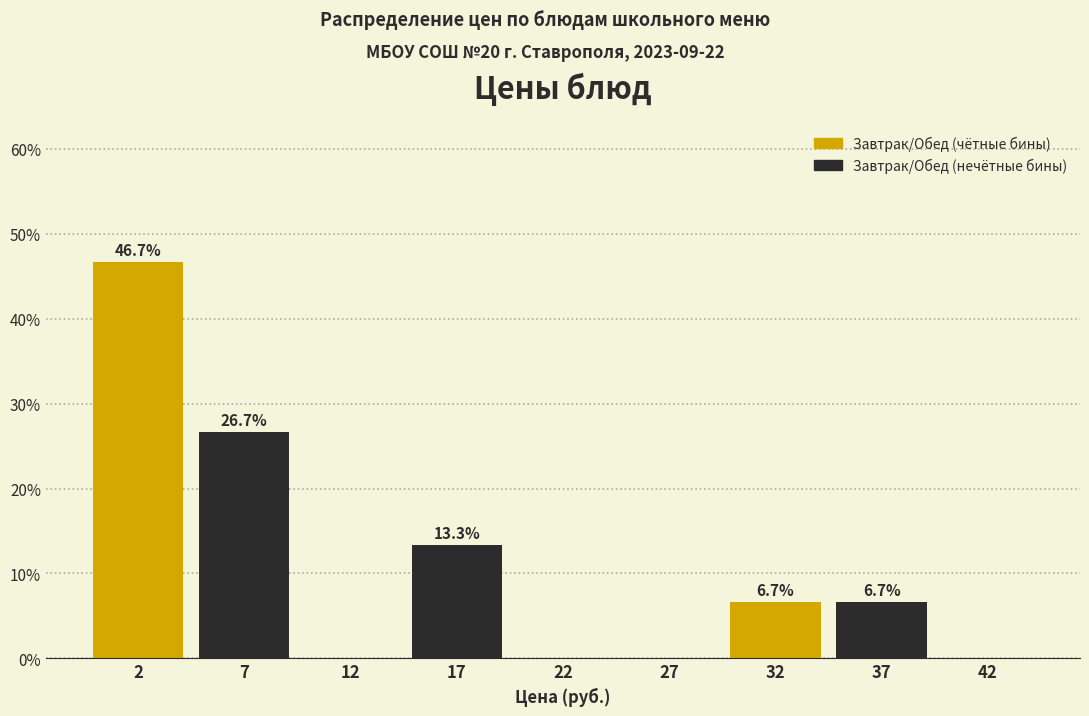

Reading left to right, extract all data points from this chart.

2=46.7	7=26.7	12=0.0	17=13.3	22=0.0	27=0.0	32=6.7	37=6.7	42=0.0